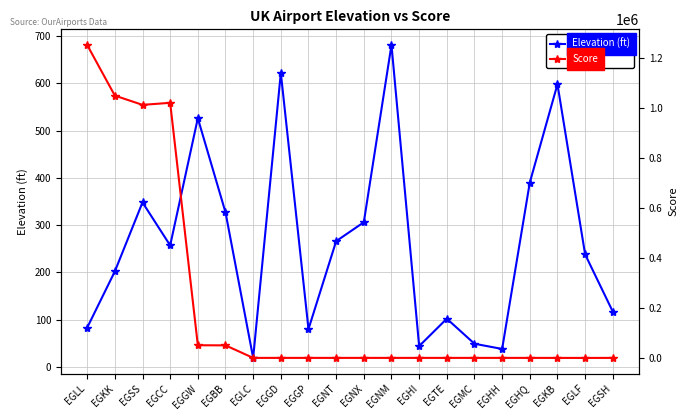

At which label does Elevation (ft) reach its minimum?

EGLC